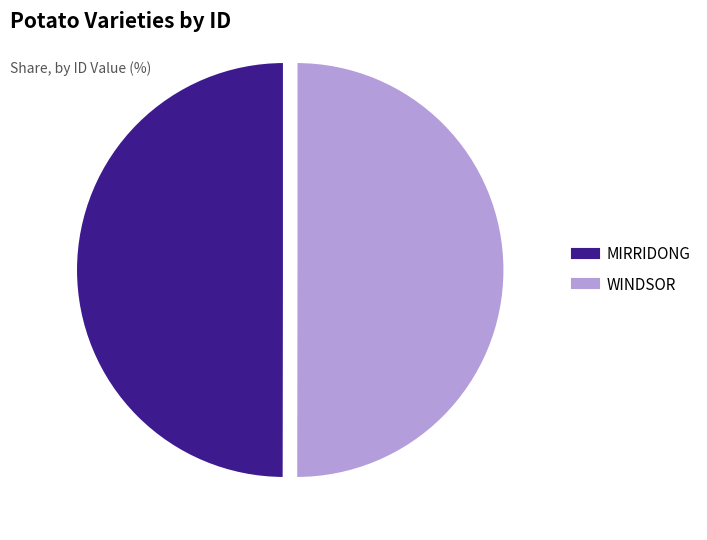

Is the sum of MIRRIDONG and WINDSOR greater than half?

Yes